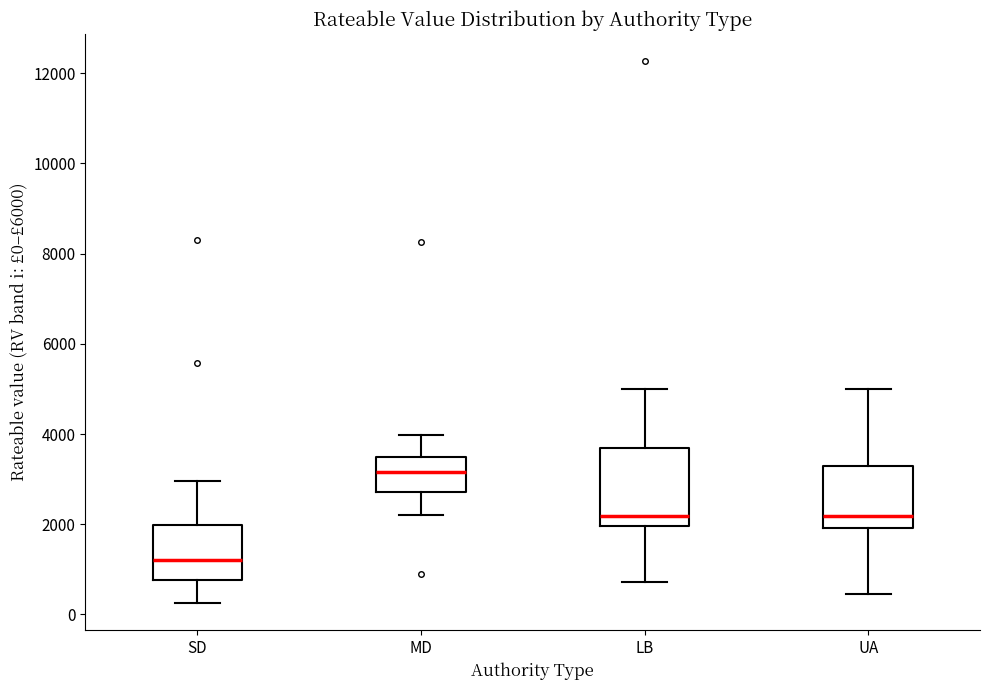

Reading left to right, transcribe this box plot: for each box, give where its median line is, the range the box spans, and where its two whiskers end, as read against the y-axis. The values are not printed on the chart, so give them approximately, as read against the axis.

SD: median 1200, box 800 to 2000, whiskers 200 to 3000
MD: median 3200, box 2800 to 3400, whiskers 2200 to 4000
LB: median 2200, box 2000 to 3600, whiskers 800 to 5000
UA: median 2200, box 2000 to 3200, whiskers 400 to 5000